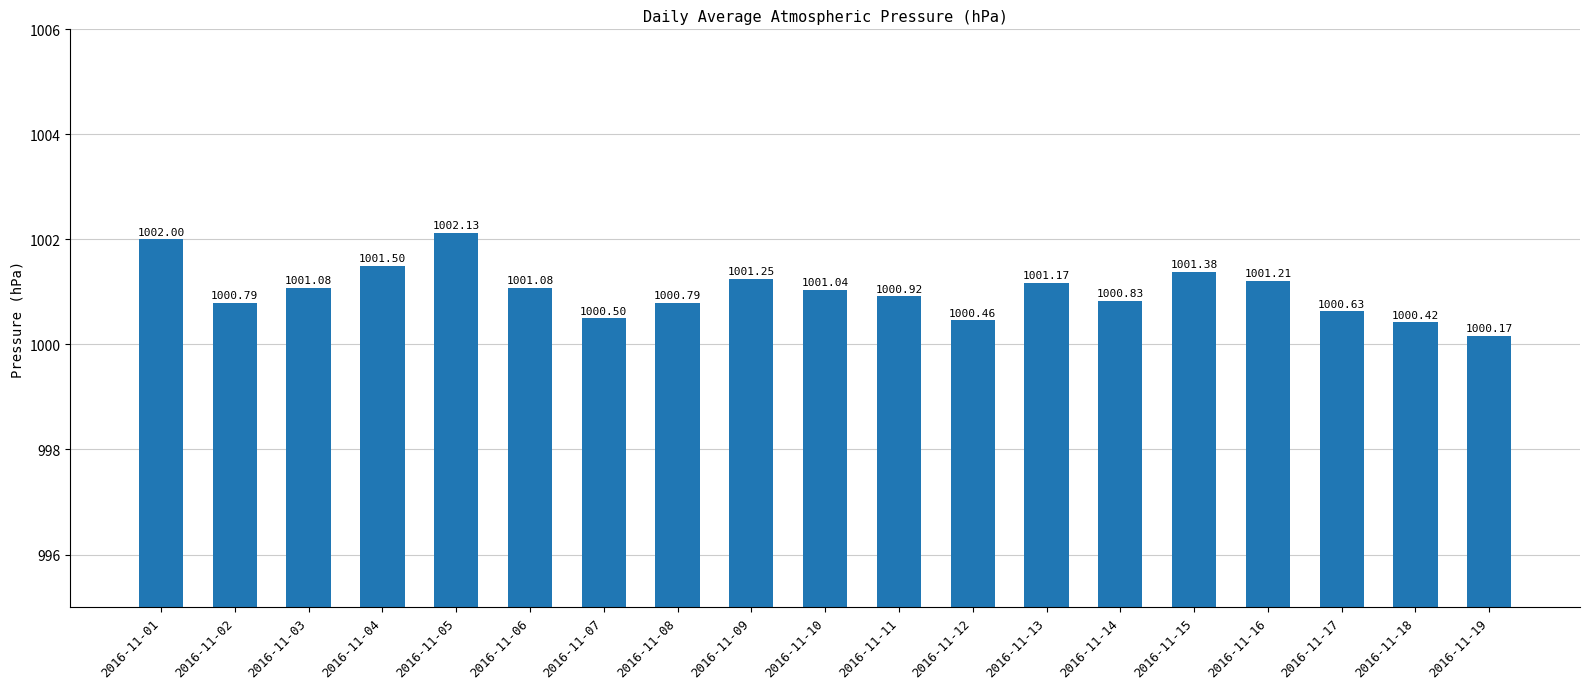

Between 2016-11-18 and 2016-11-09, which is larger?

2016-11-09